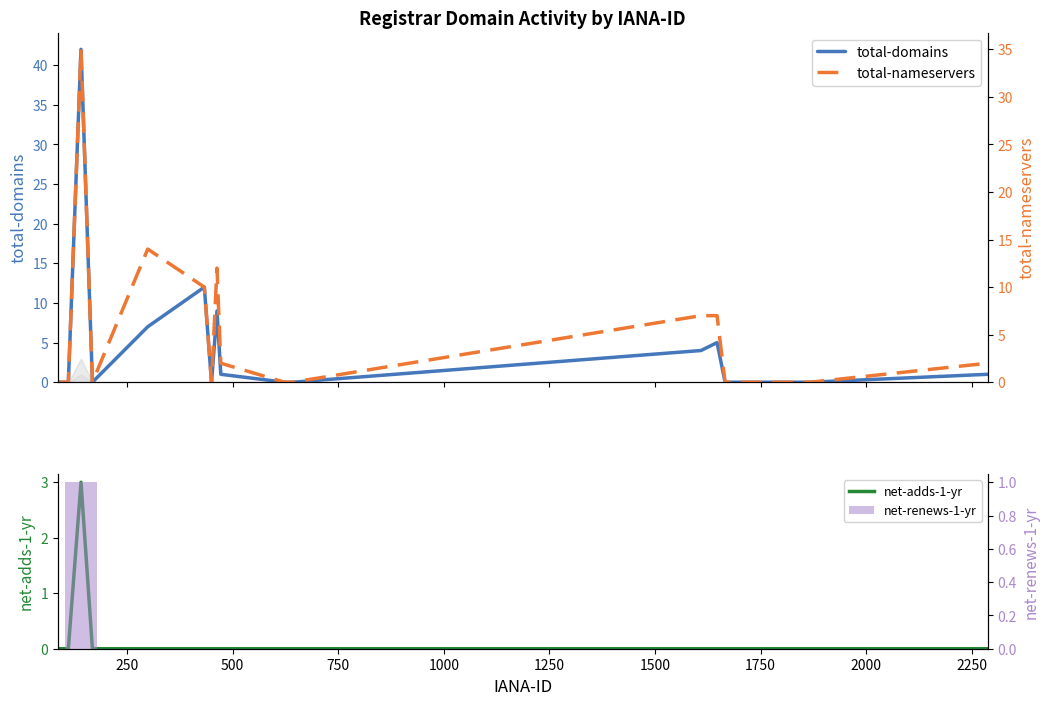

How many data points in total-nameservers are above 0?

8